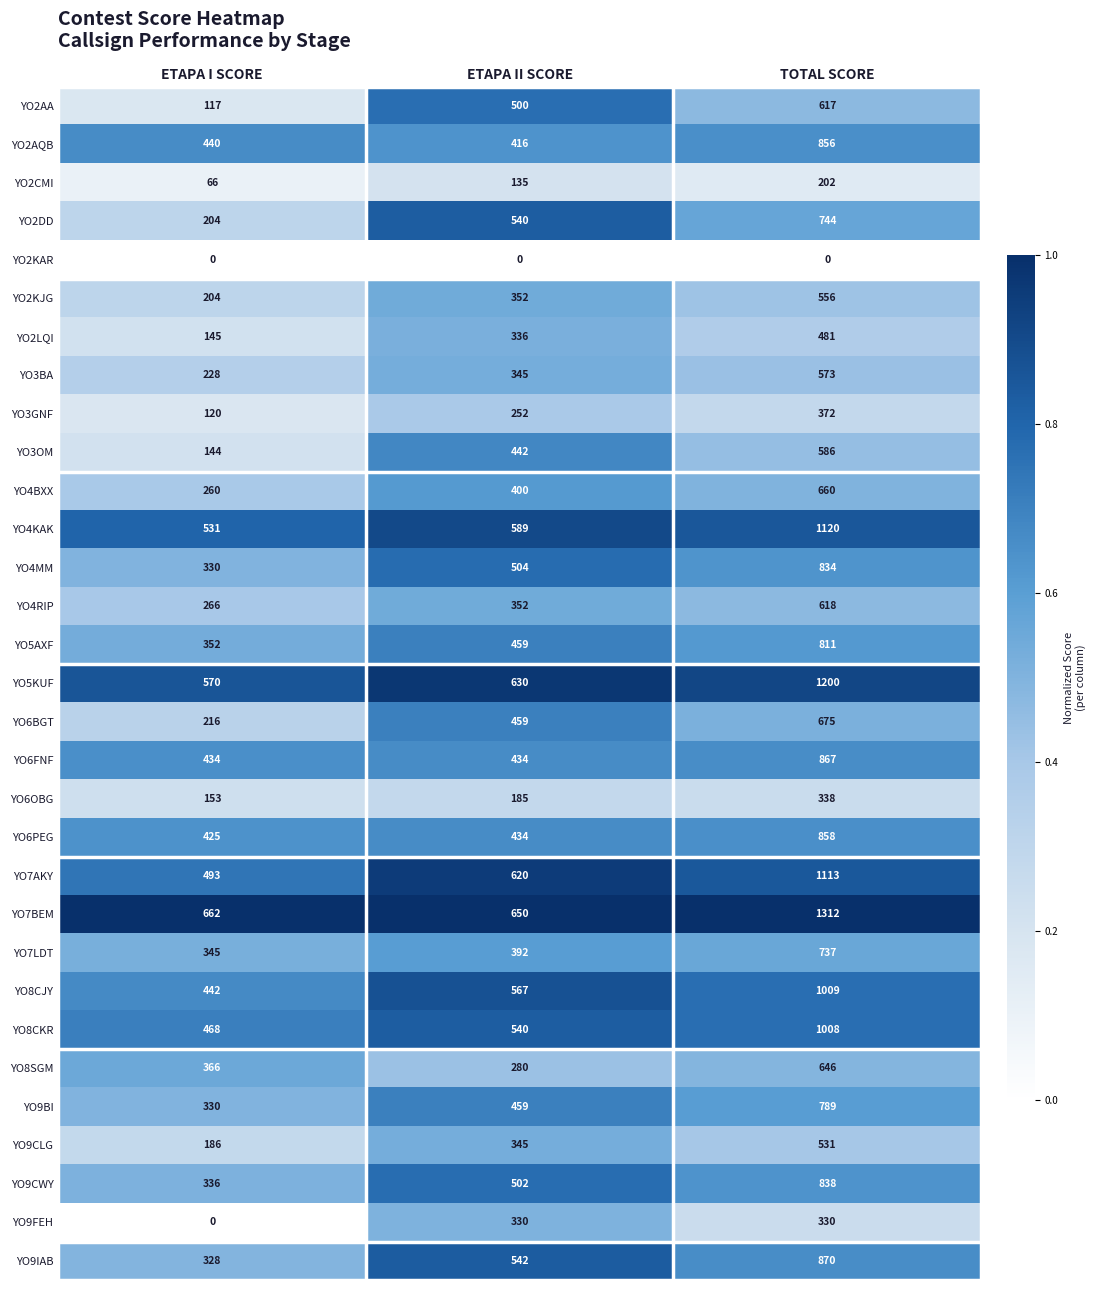

What is the sum of all YO9FEH values?

660